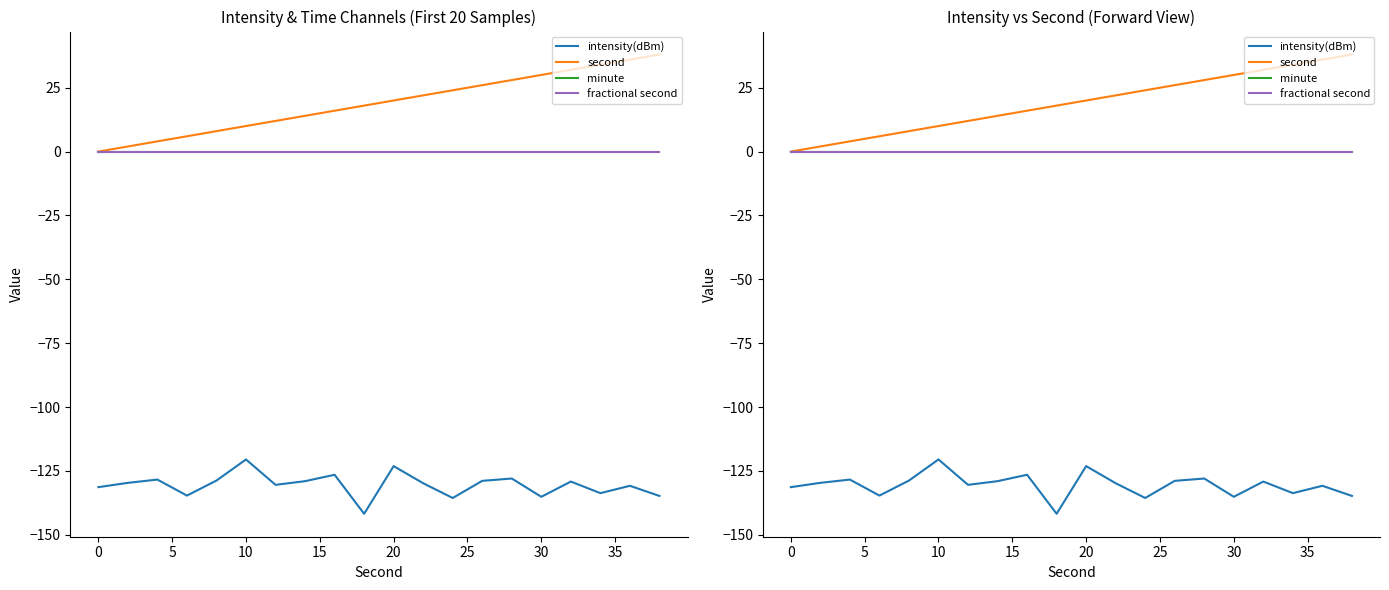

What is the minimum value shown in the chart?

-141.8